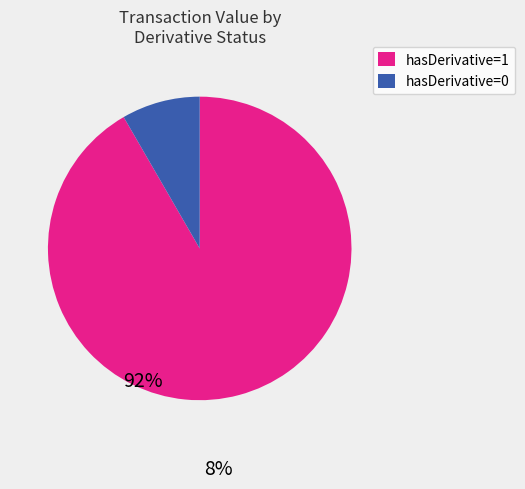

True or false: hasDerivative=1 accounts for 92% of the total.

True